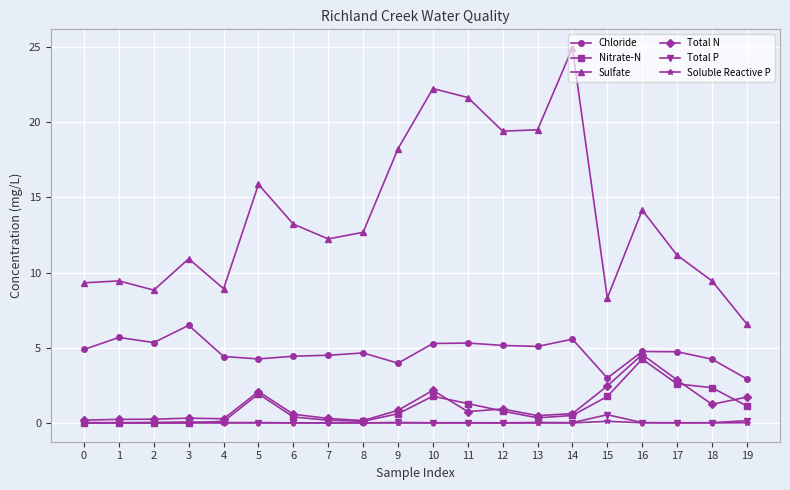

The value of Total P at 5 is 0.0. True or false?

True